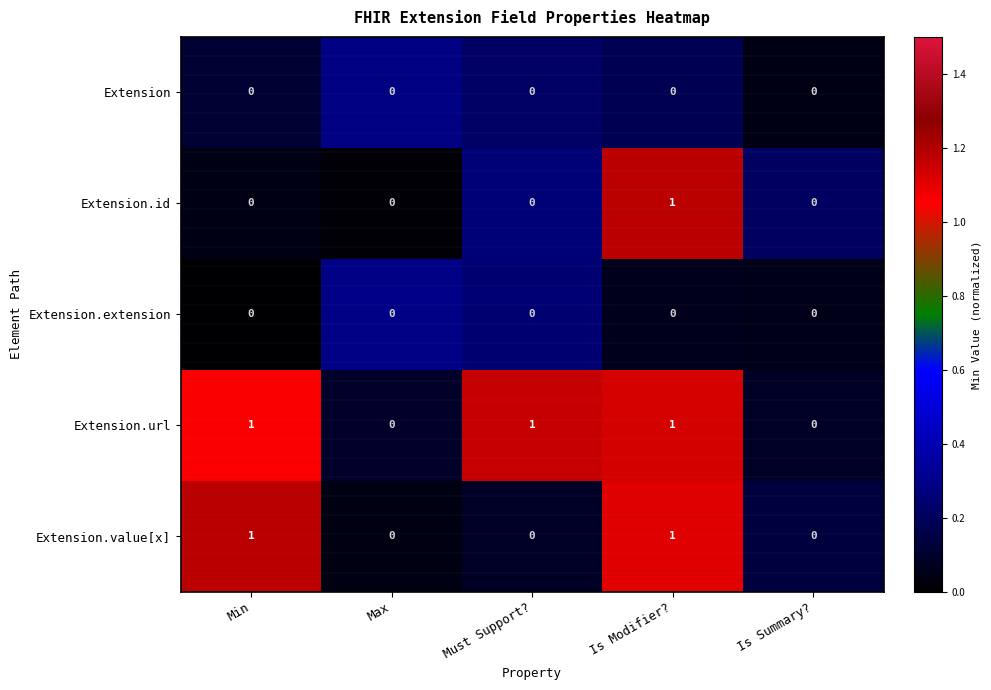

Which series has the largest total across all categories?

Extension.url